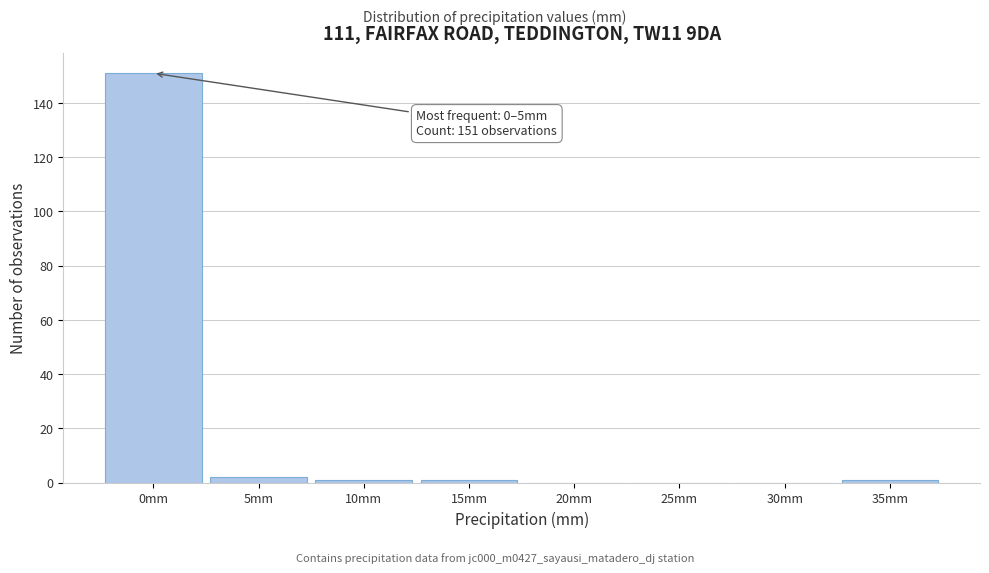

Reading left to right, extract all data points from this chart.

0mm=151	5mm=2	10mm=1	15mm=1	20mm=0	25mm=0	30mm=0	35mm=1